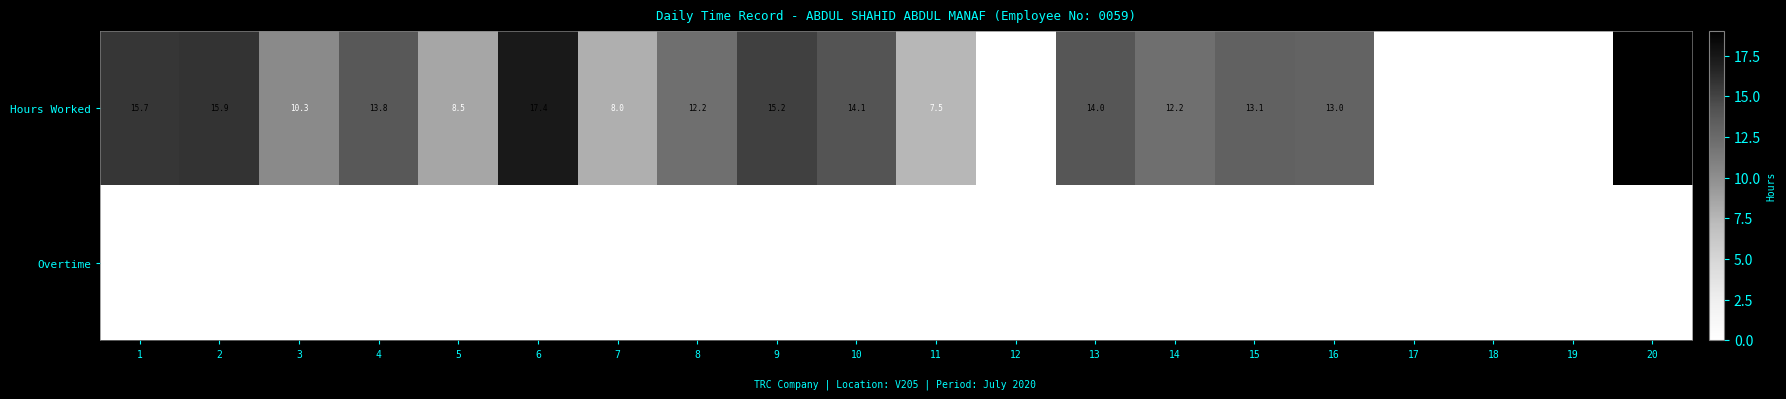

The value of Hours Worked at 14 is 7.3. True or false?

False